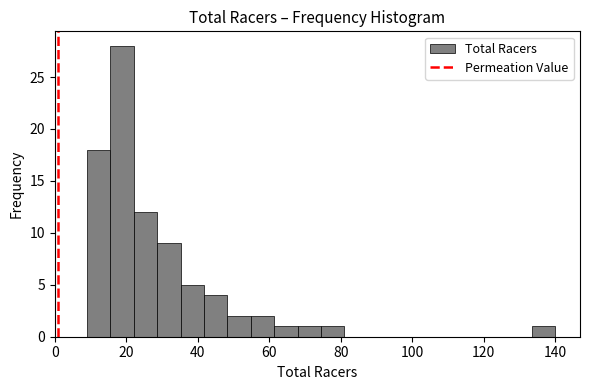

Read against the x-axis, roughly where is the centre of the tallest bar?

18